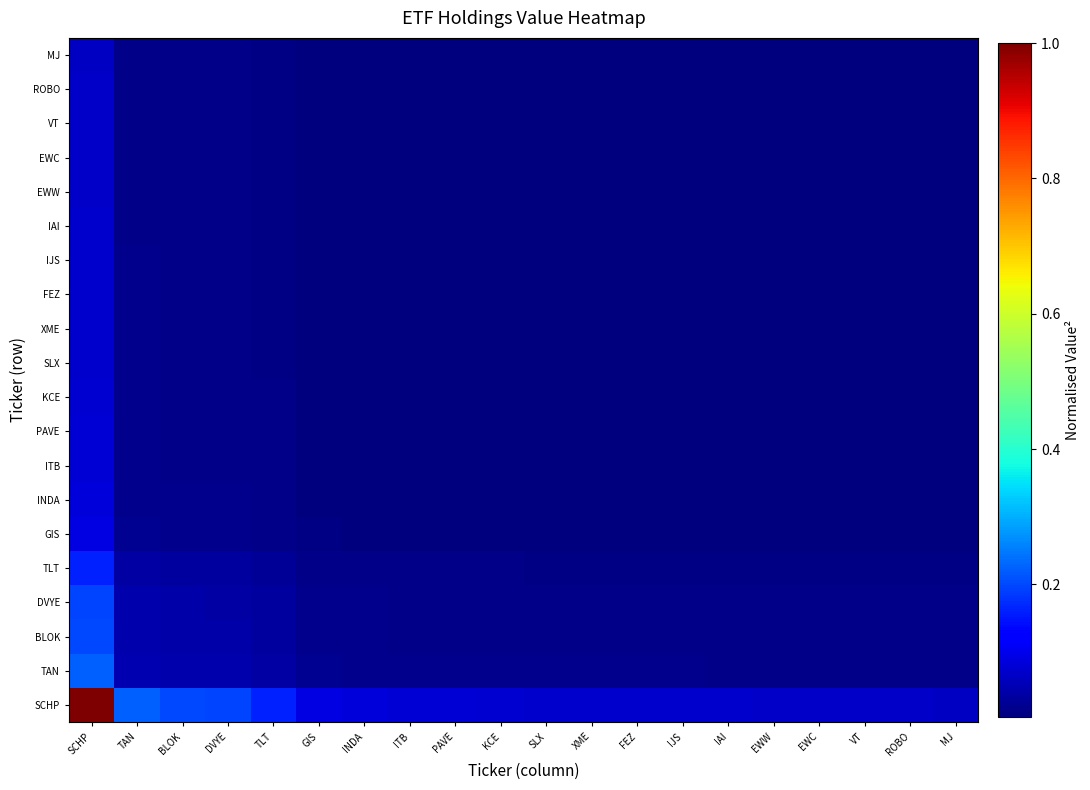

How many series are shown in this chart?

20